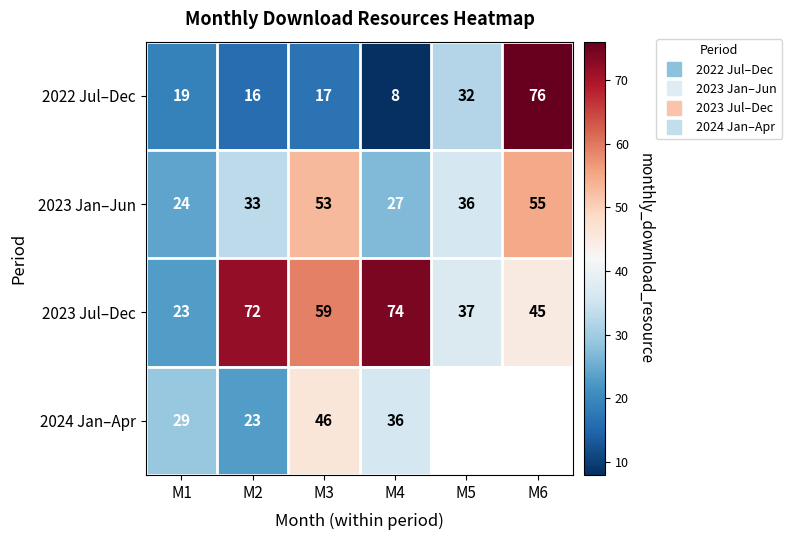

What is the maximum value shown in the chart?

76.0